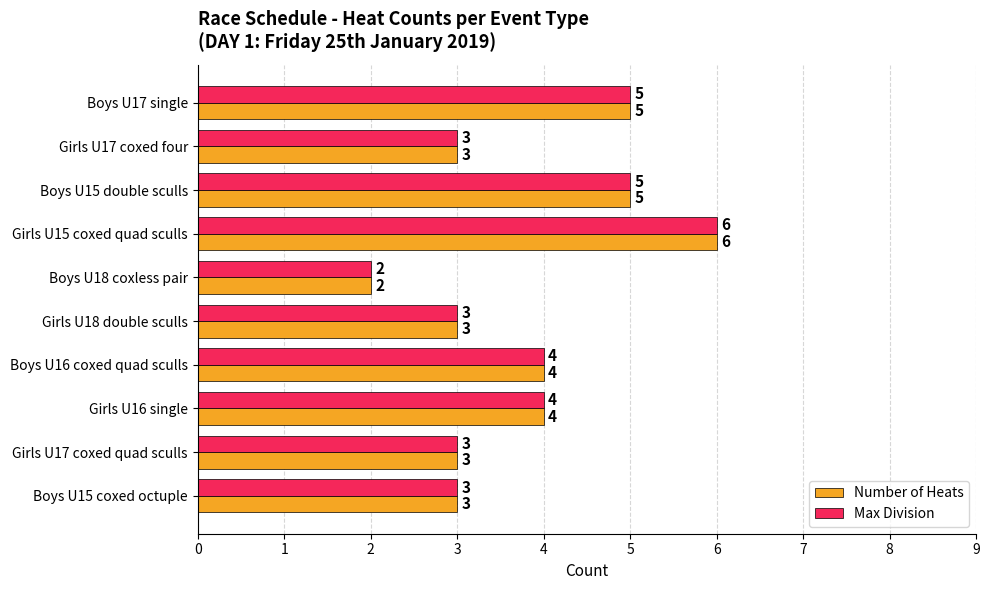

The Number of Heats series shows 5 at Boys U15 double sculls. True or false?

True